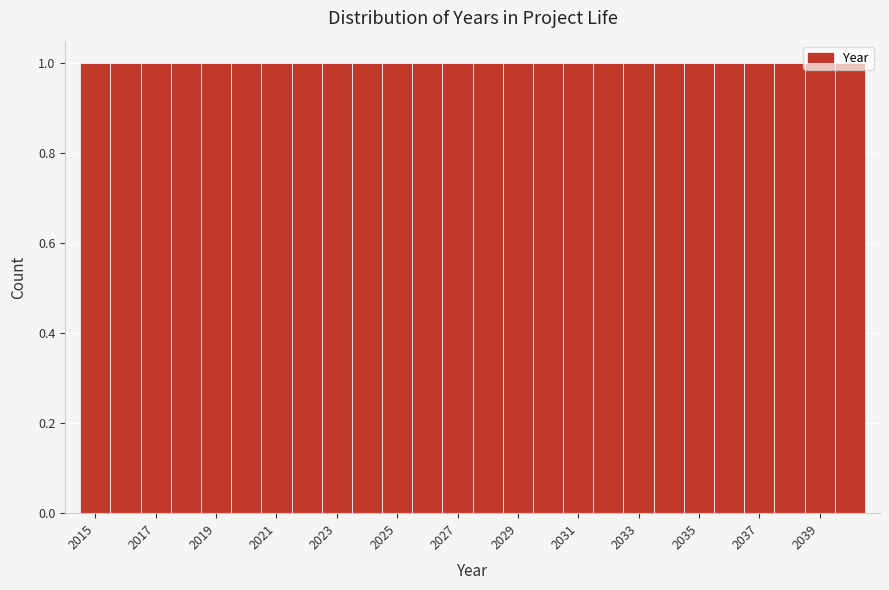

Reading left to right, transcribe this chart: for each bar, give the range it covers on the x-axis and its height. Neither the bar edges nor the heights are printed on the chart, so give them approximately, as read against the axes.

2014.5 to 2015.5: 1
2015.5 to 2016.5: 1
2016.5 to 2017.5: 1
2017.5 to 2018.5: 1
2018.5 to 2019.5: 1
2019.5 to 2020.5: 1
2020.5 to 2021.5: 1
2021.5 to 2022.5: 1
2022.5 to 2023.5: 1
2023.5 to 2024.5: 1
2024.5 to 2025.5: 1
2025.5 to 2026.5: 1
2026.5 to 2027.5: 1
2027.5 to 2028.5: 1
2028.5 to 2029.5: 1
2029.5 to 2030.5: 1
2030.5 to 2031.5: 1
2031.5 to 2032.5: 1
2032.5 to 2033.5: 1
2033.5 to 2034.5: 1
2034.5 to 2035.5: 1
2035.5 to 2036.5: 1
2036.5 to 2037.5: 1
2037.5 to 2038.5: 1
2038.5 to 2039.5: 1
2039.5 to 2040.5: 1